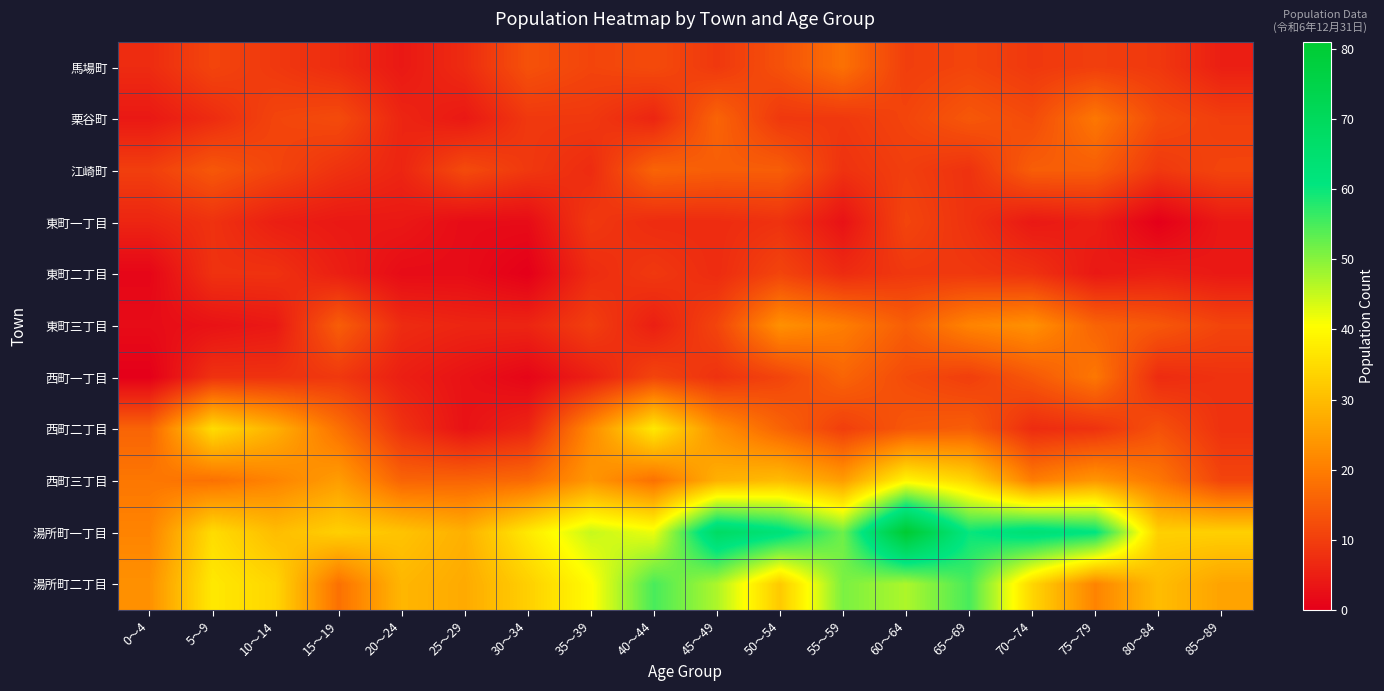

What is the difference between the highest and lowest values at 75～79?

57